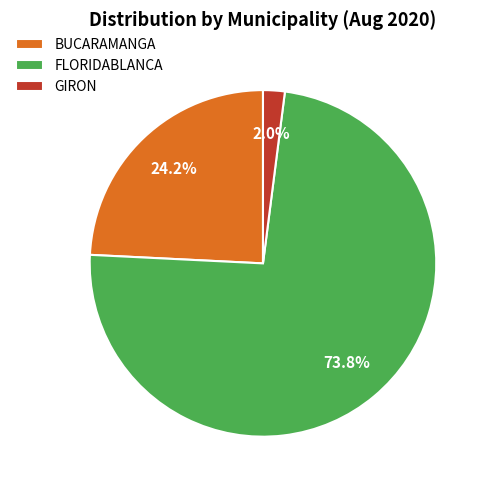

Between GIRON and FLORIDABLANCA, which is larger?

FLORIDABLANCA